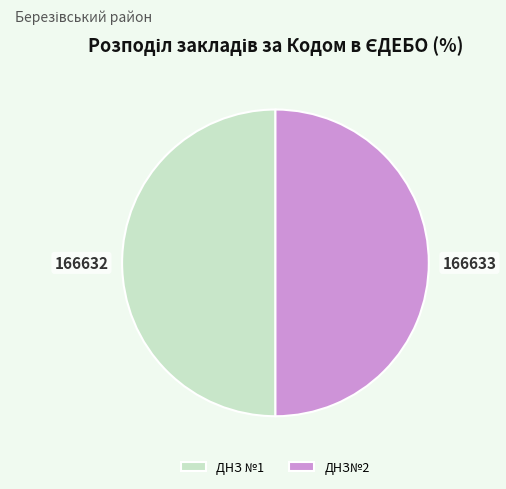

What is the ratio of the value at ДНЗ№2 to the value at ДНЗ №1?

1.0